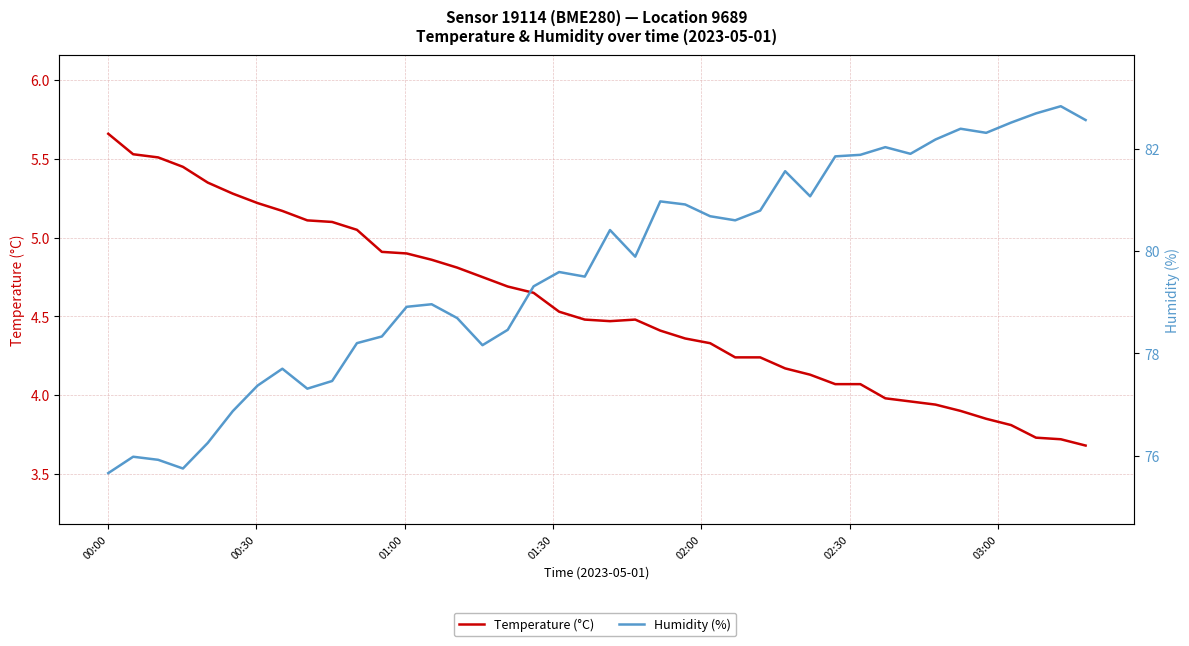

Is the value of Temperature (°C) at 21 greater than the value of Humidity (%) at 23?

No